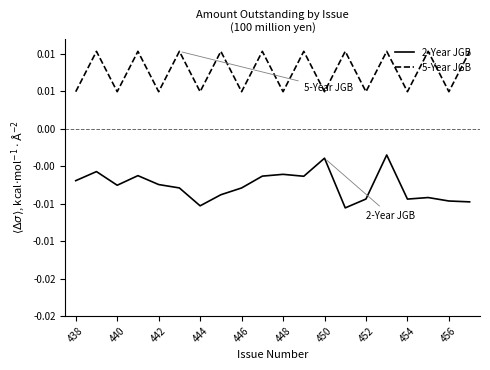

At how many categories does at least one series exceed 0?

20